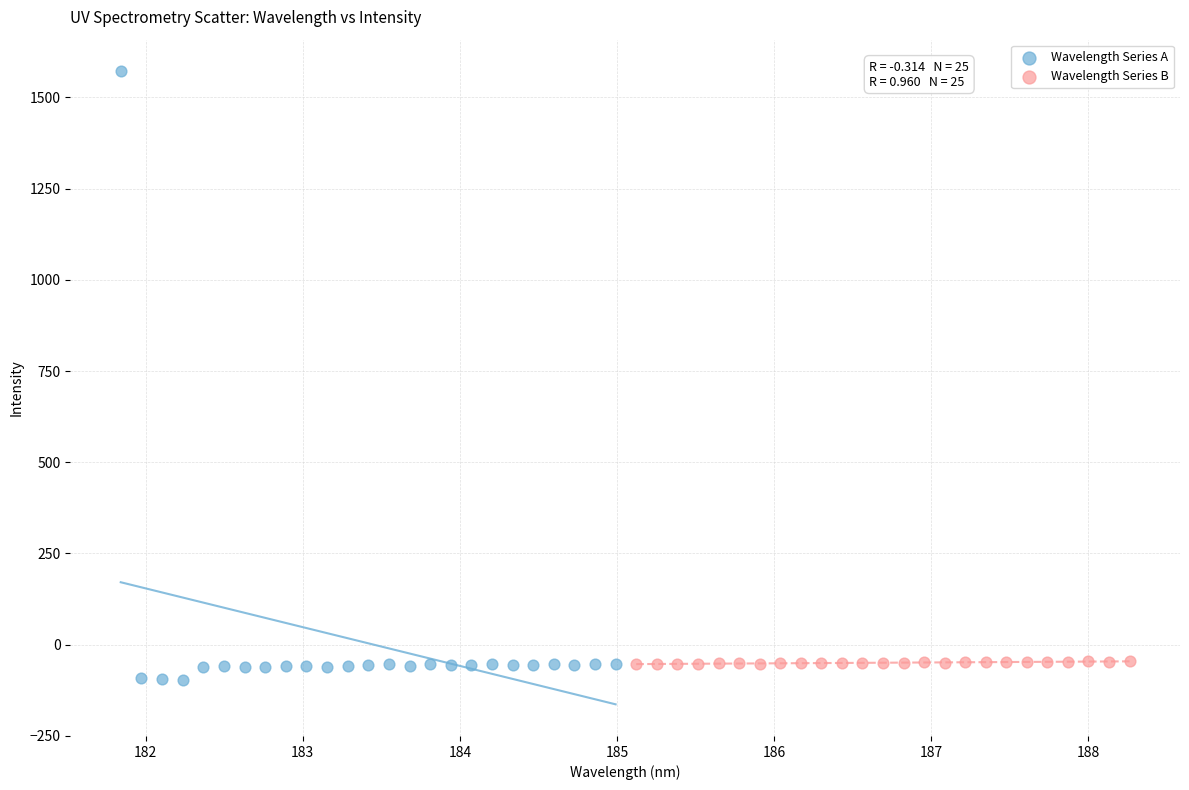

Which series has the widest spread of Y values?

Wavelength Series A